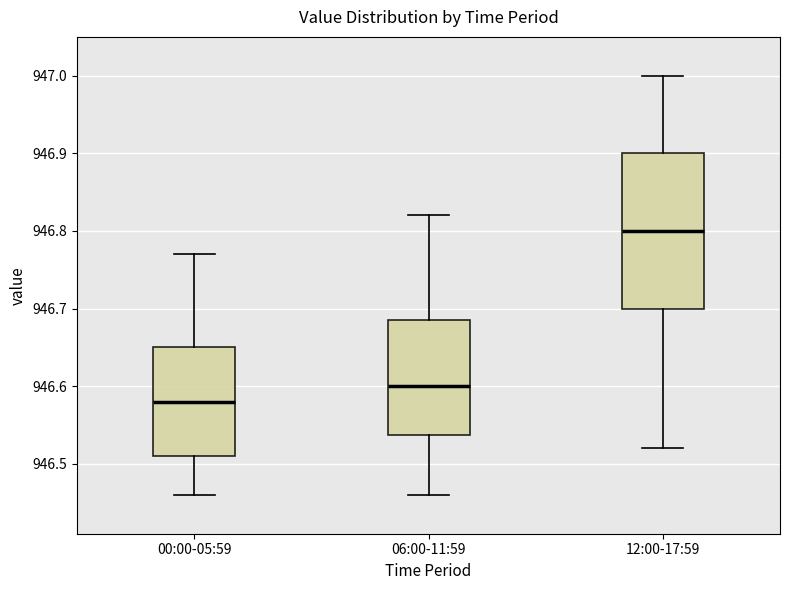

Which box has the lowest median line?

00:00-05:59